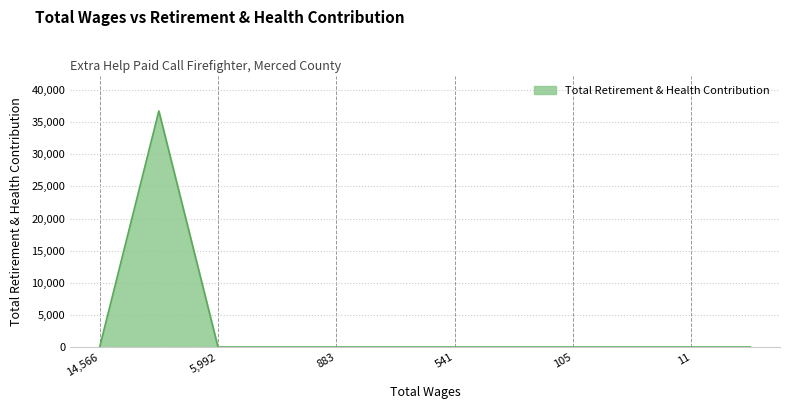

What is the maximum value shown in the chart?

36730